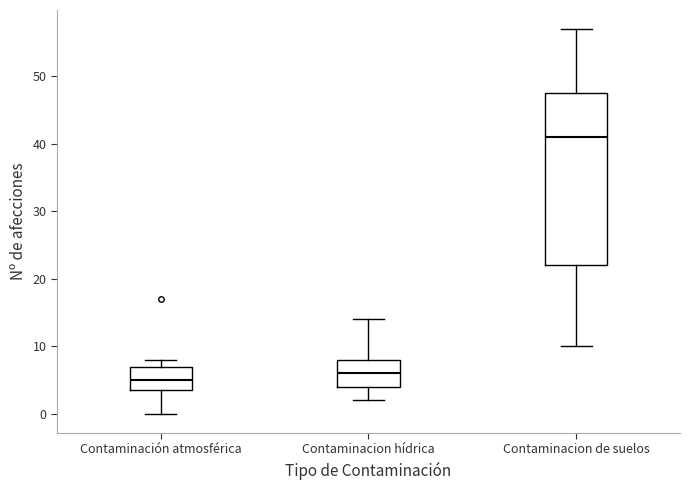

Which box is the tallest, from its lower edge to its upper edge?

Contaminacion de suelos